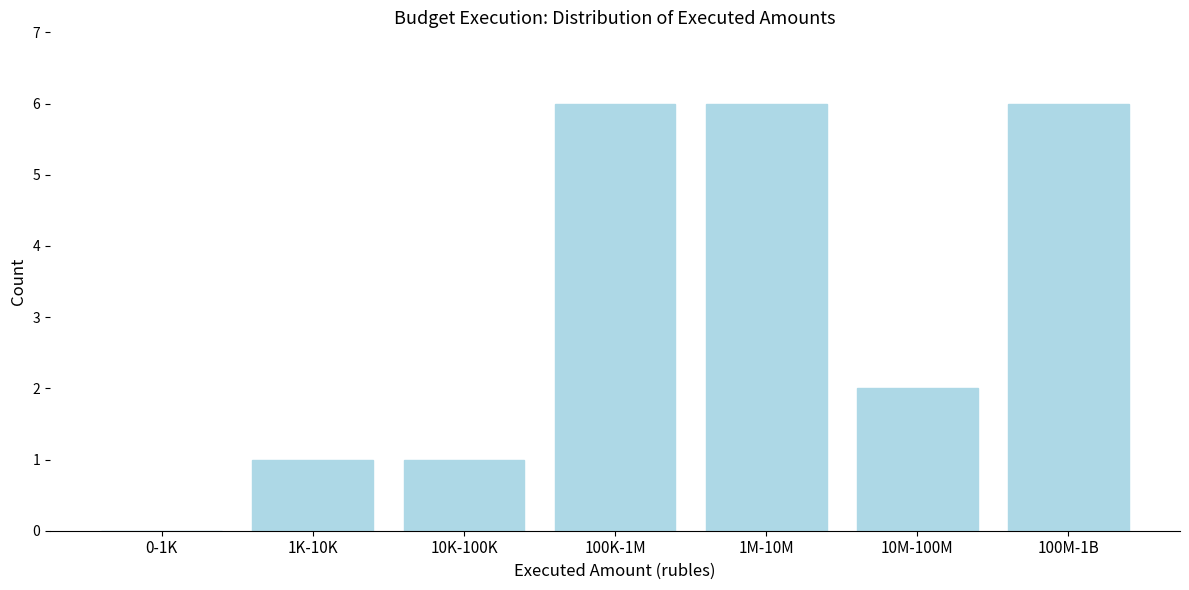

Reading left to right, list all the values displayed in this chart.

0-1K=0	1K-10K=1	10K-100K=1	100K-1M=6	1M-10M=6	10M-100M=2	100M-1B=6